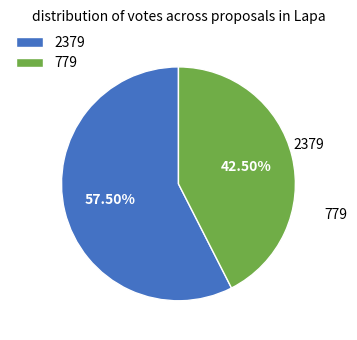

Does any single category account for the majority?

Yes